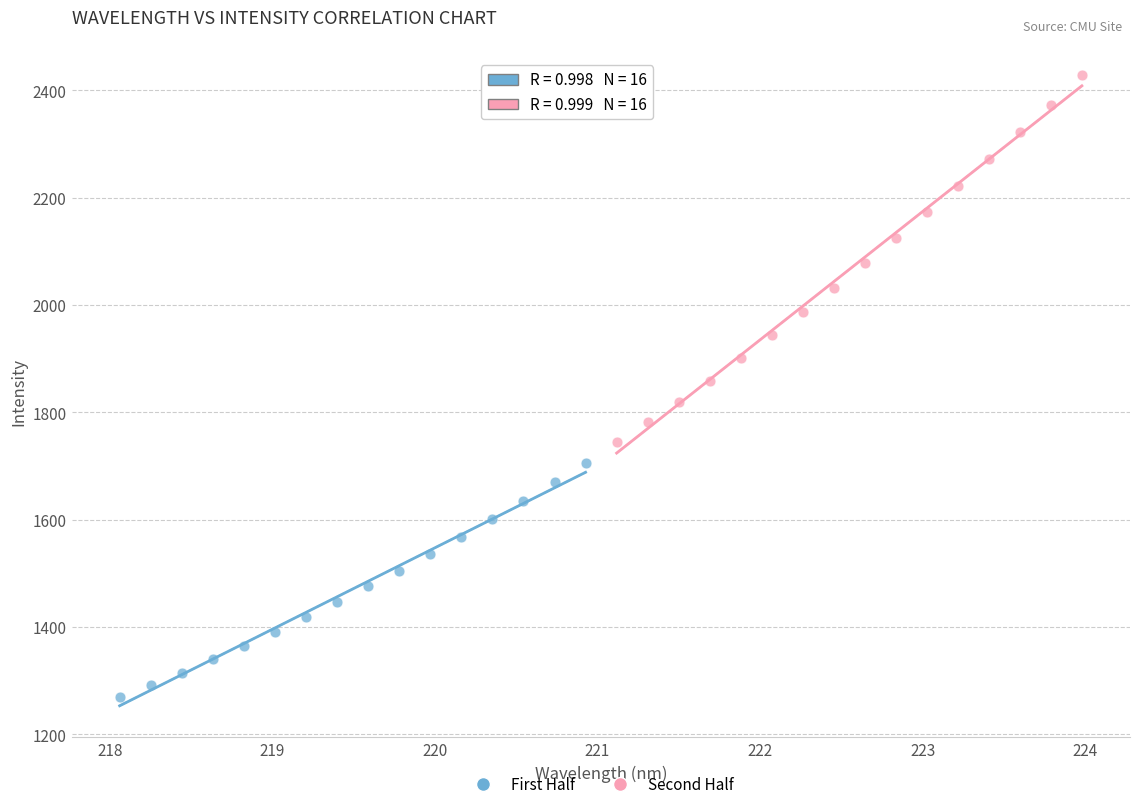

Which series contains the lowest Y value?

First Half